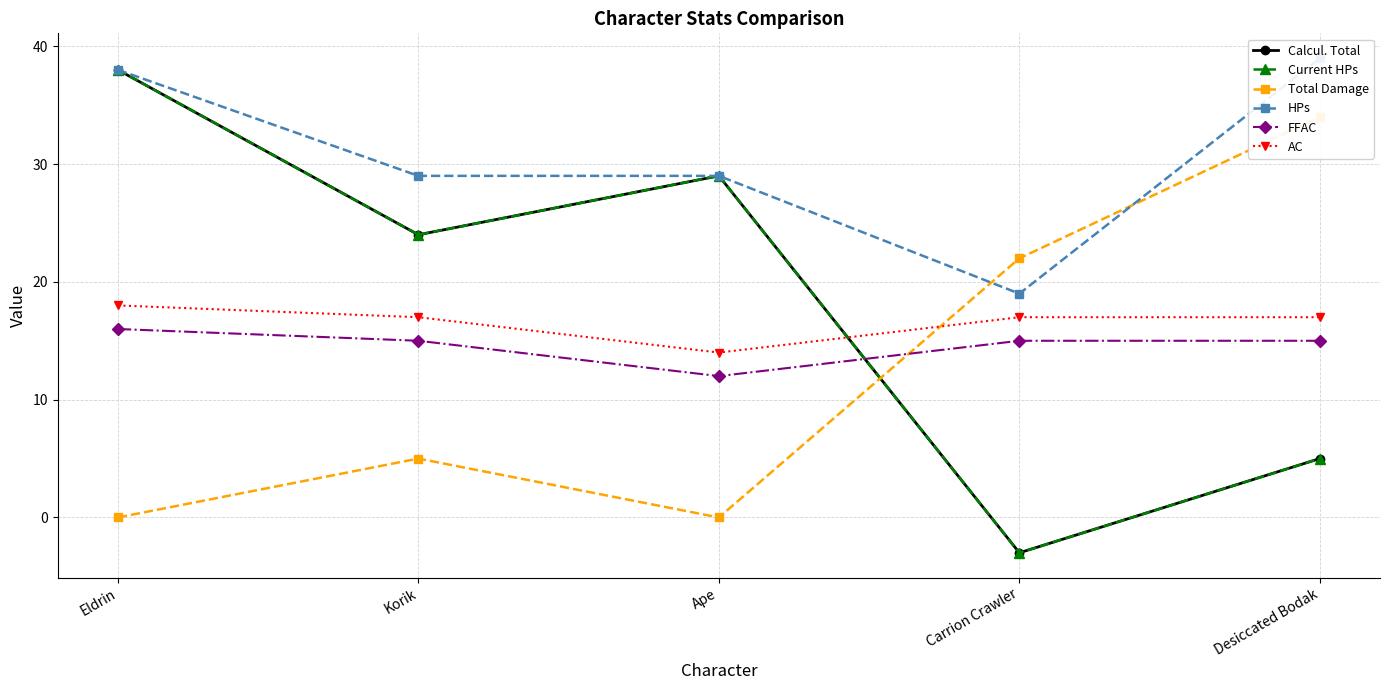

Is it true that Total Damage equals -23 at Eldrin?

False